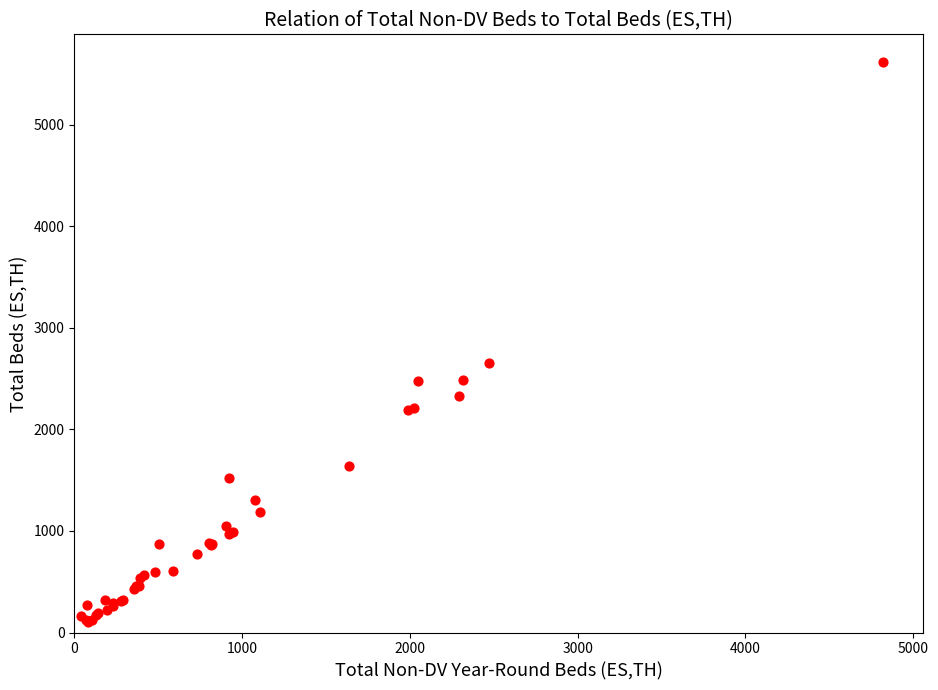

What Y value in the scatter plot is closest to 2855?

2657